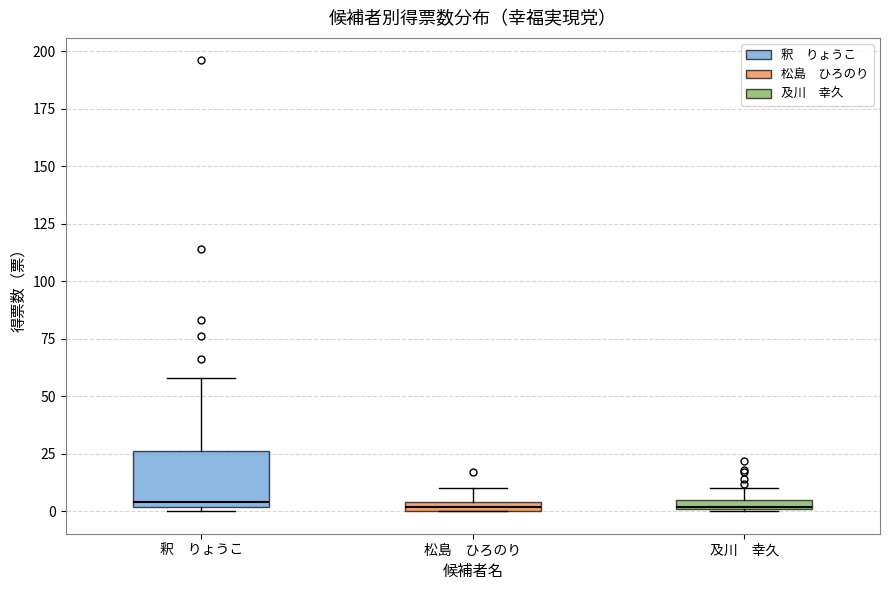

Where is the upper edge of the box for 釈 りょうこ on the y-axis? The values are not printed on the chart, so give them approximately, as read against the axis.

25